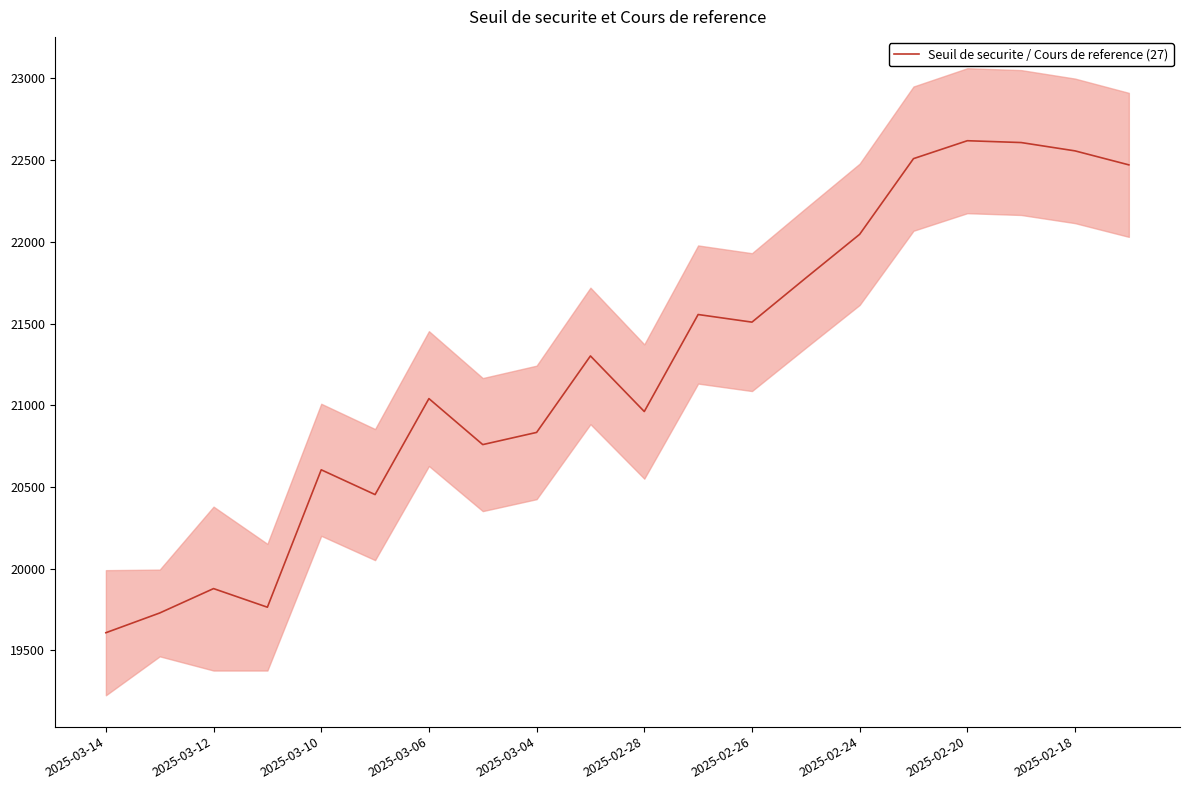

At which label is Seuil de securite / Cours de reference (27) closest to 21113?

2025-03-06